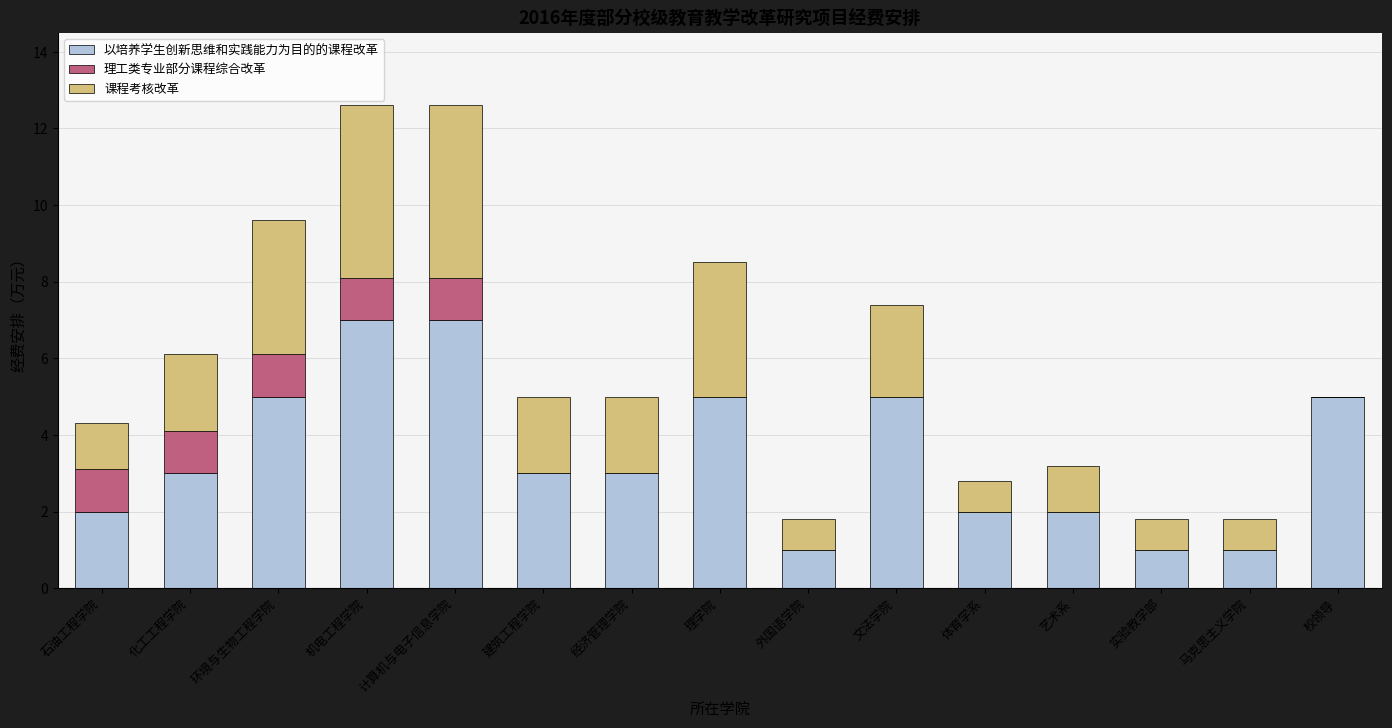

What is the maximum value for 以培养学生创新思维和实践能力为目的的课程改革?

7.0